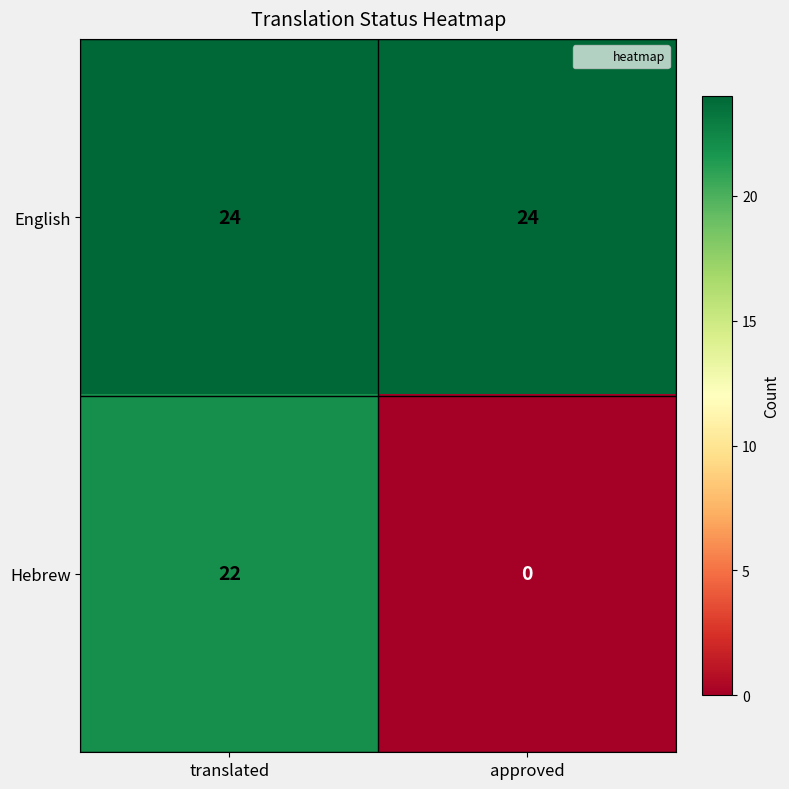

What is the total value across all series at translated?

46